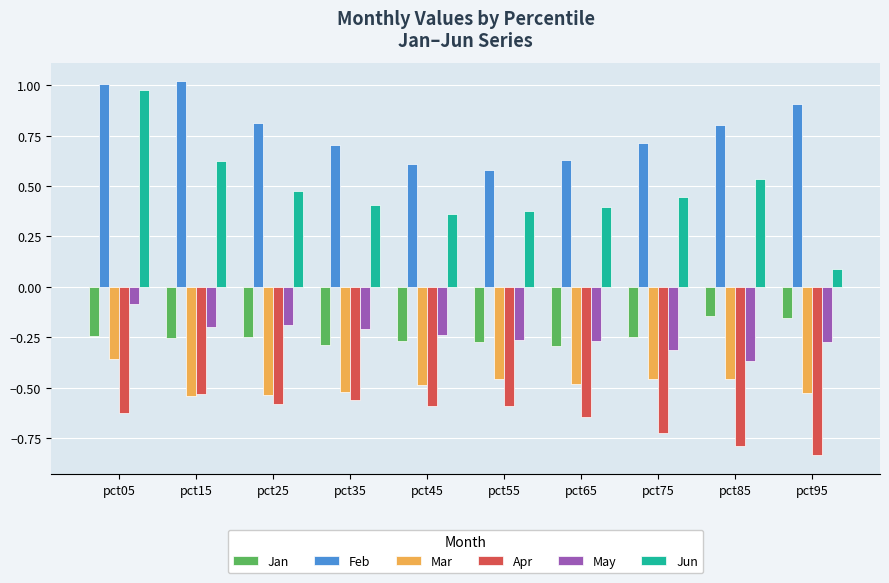

What is the value of the Feb bar at the 9th from the left?

0.8